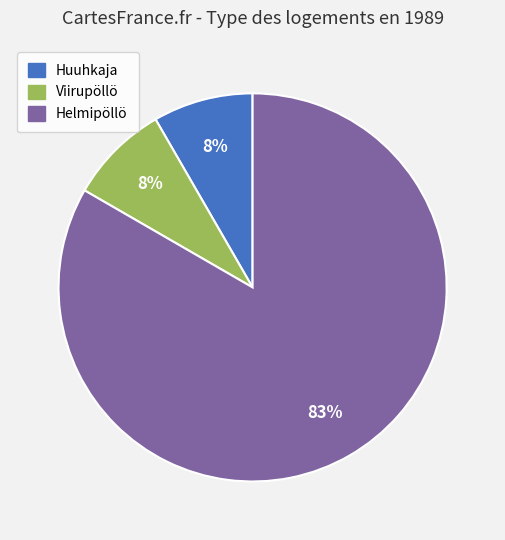

Is there a majority slice in this chart?

Yes